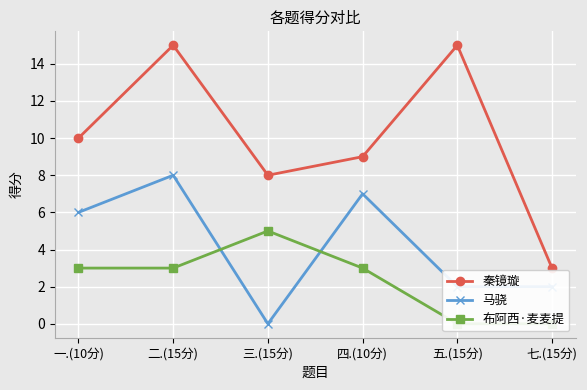

Rank the series by their average value, from lowest to highest.

布阿西·麦麦提, 马骁, 秦镜璇